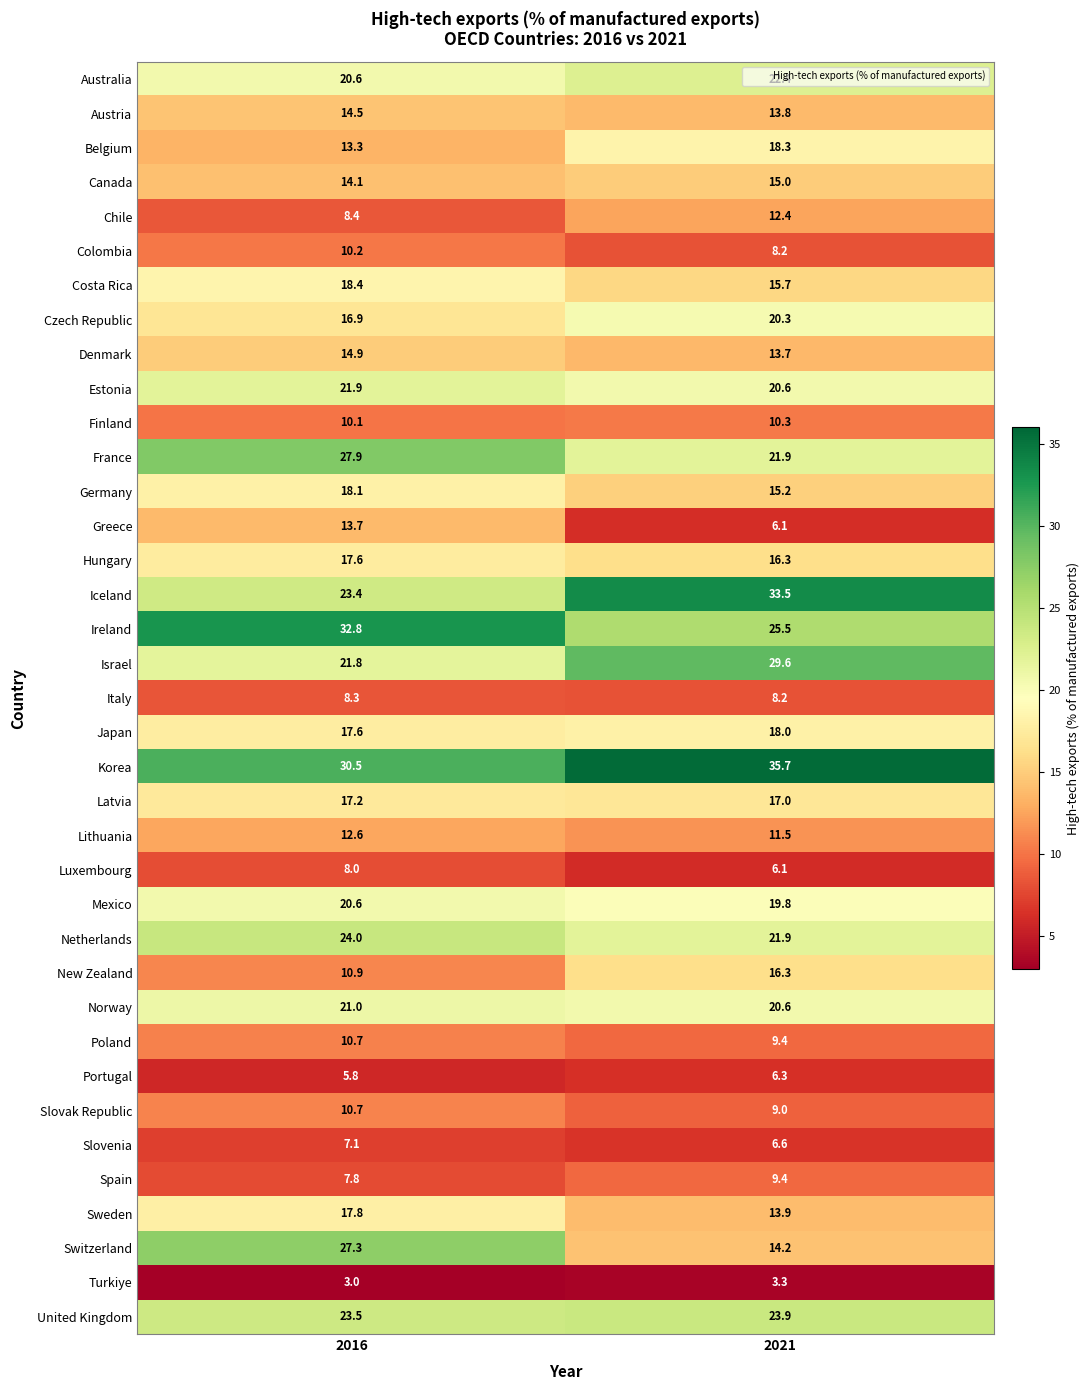

Rank the categories by Israel value from lowest to highest.

2016, 2021